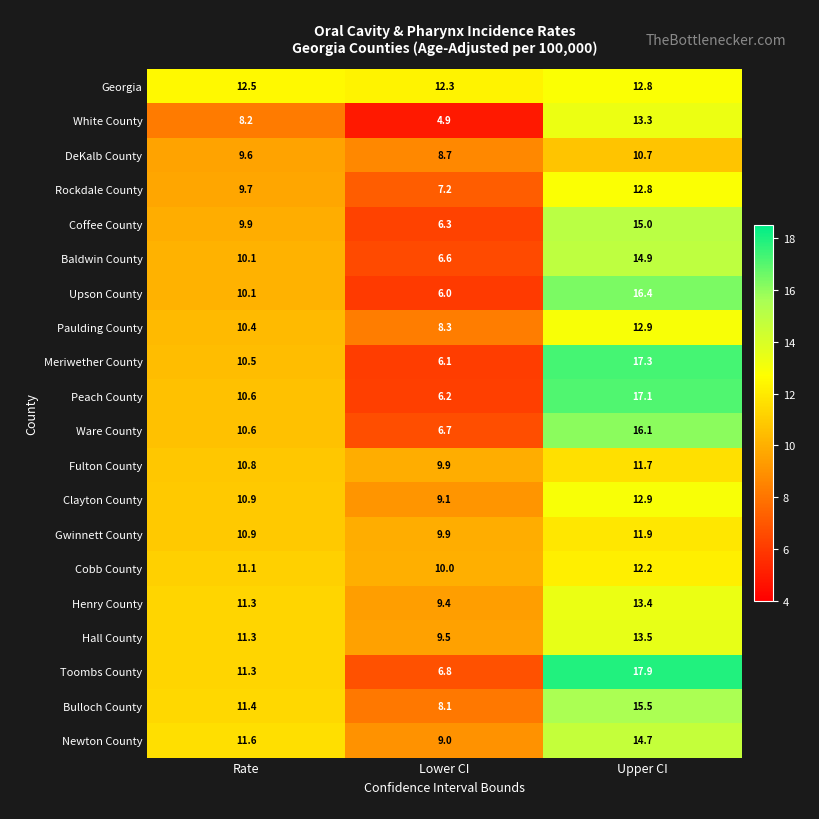

What is the difference between the highest and lowest values at Lower CI?

7.4